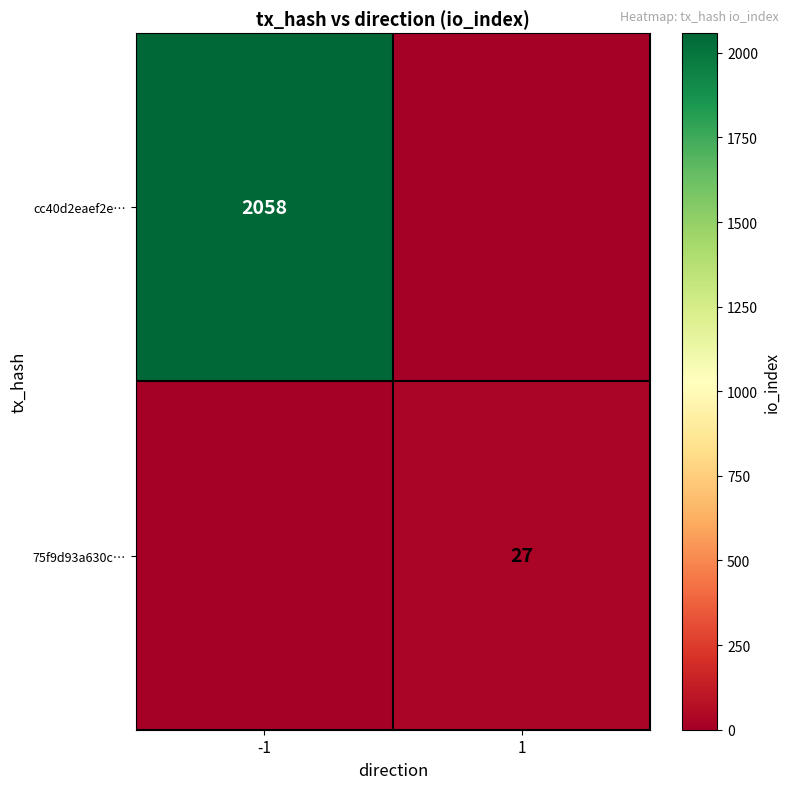

Is it true that cc40d2eaef2e… equals 1373 at -1?

False